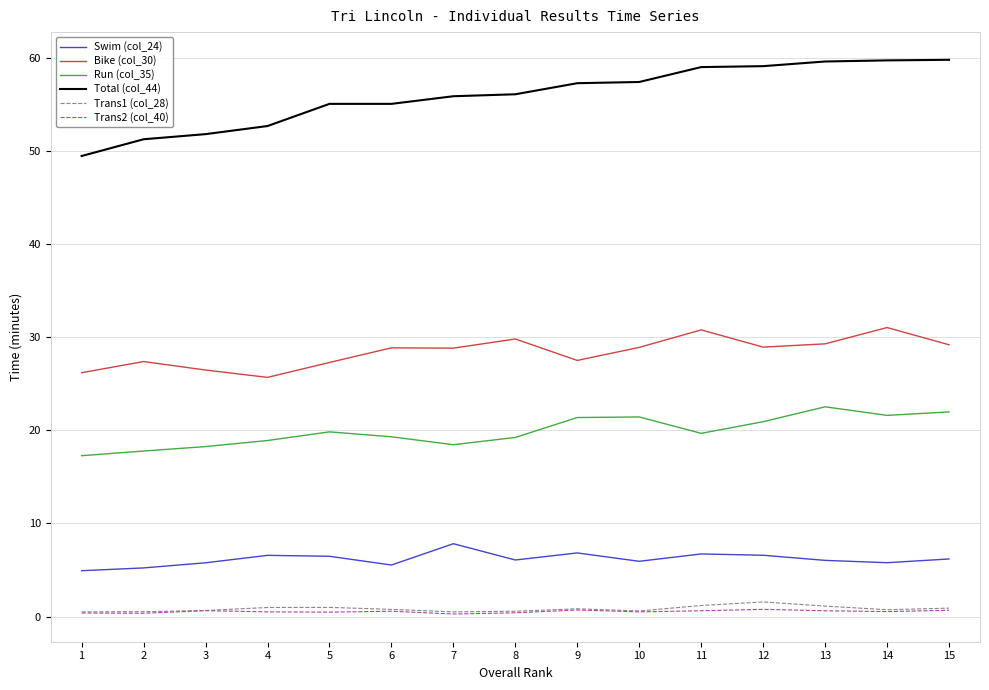

What is the average value of the Total (col_44) series?

55.9